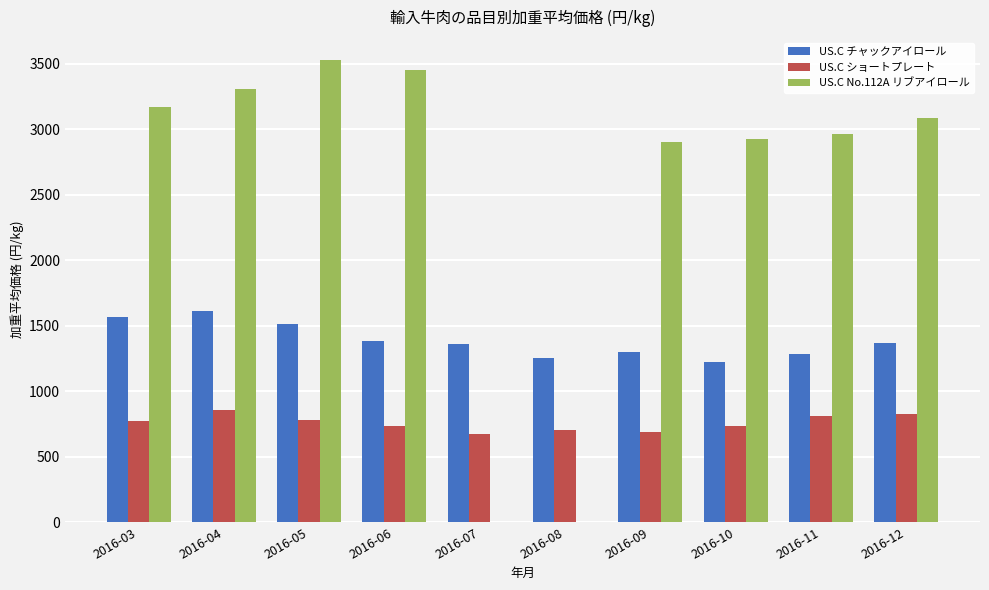

Between 2016-07 and 2016-12, which series saw the biggest shift?

US.C No.112A リブアイロール